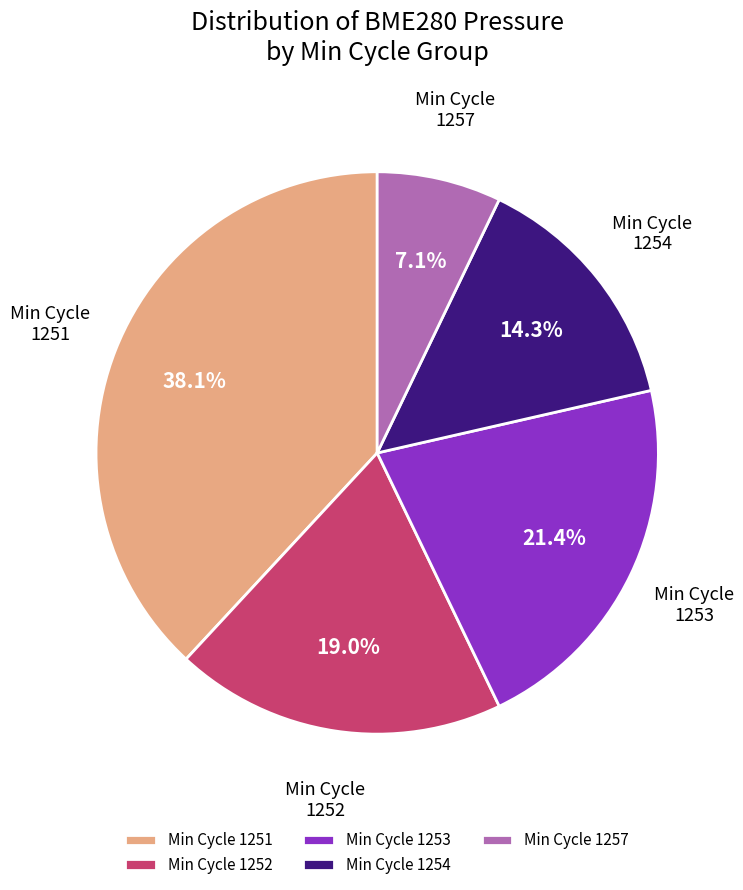

Which slice is the smallest?

Min Cycle 1257